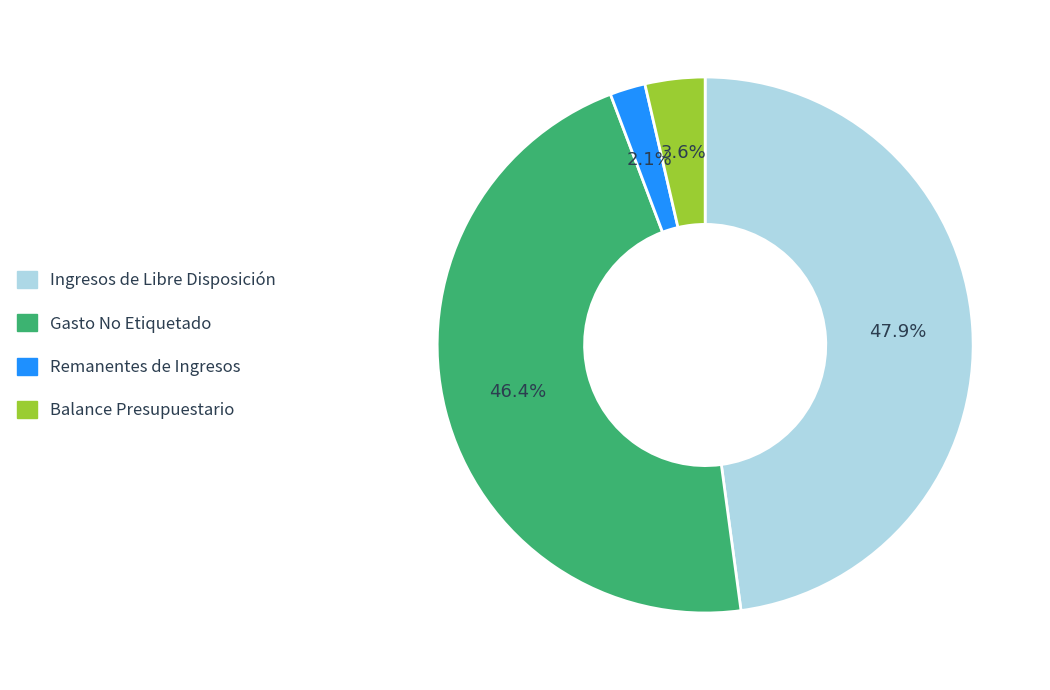

Is there any slice that represents more than half of the pie?

No